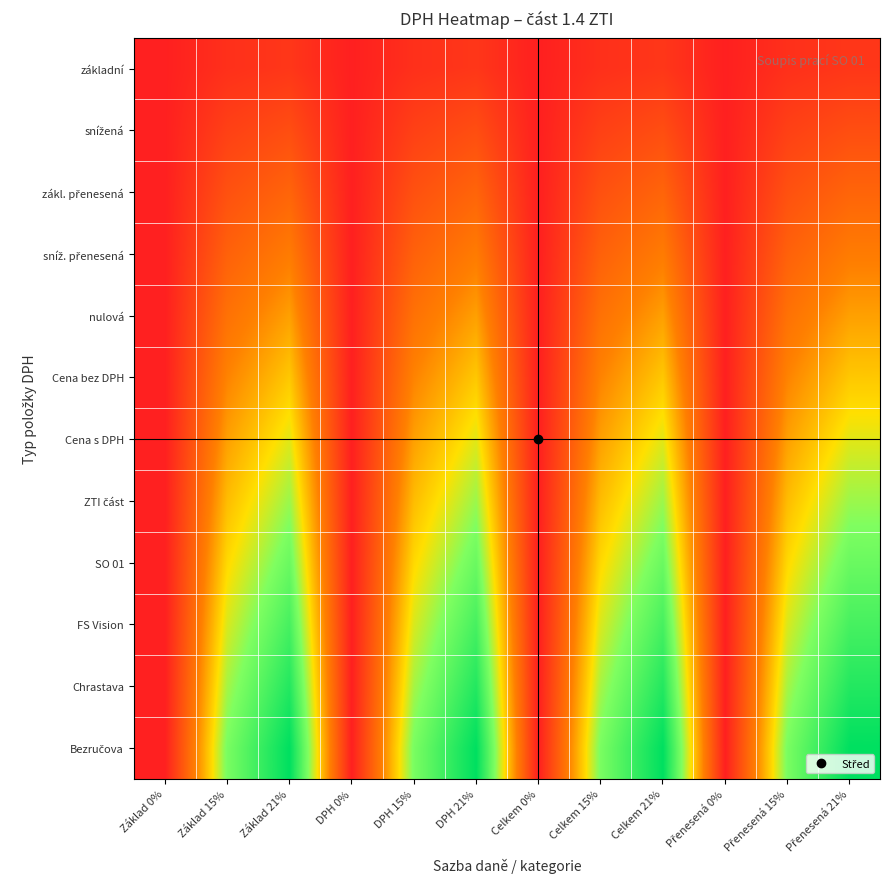

How many series are shown in this chart?

12